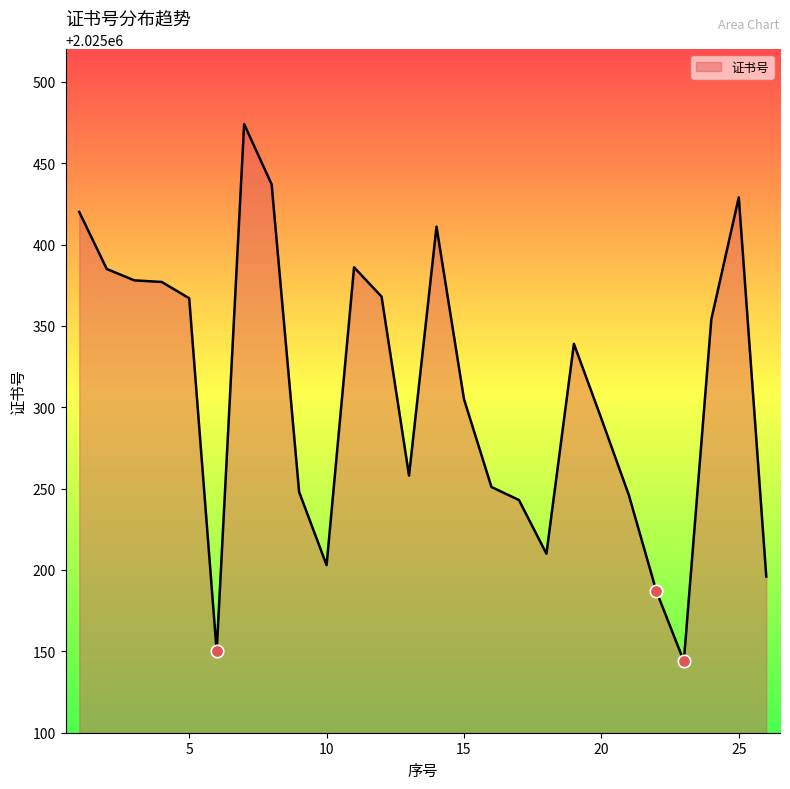

What is the smallest value displayed?

2025144